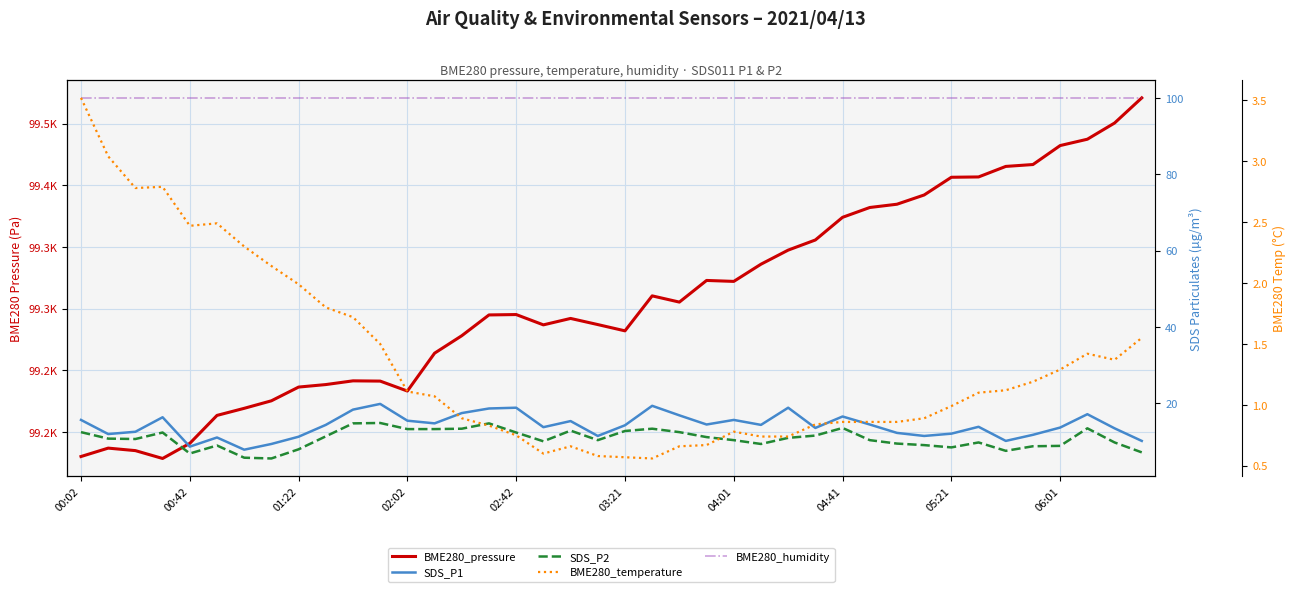

At which category is the sum across all series the highest?

39